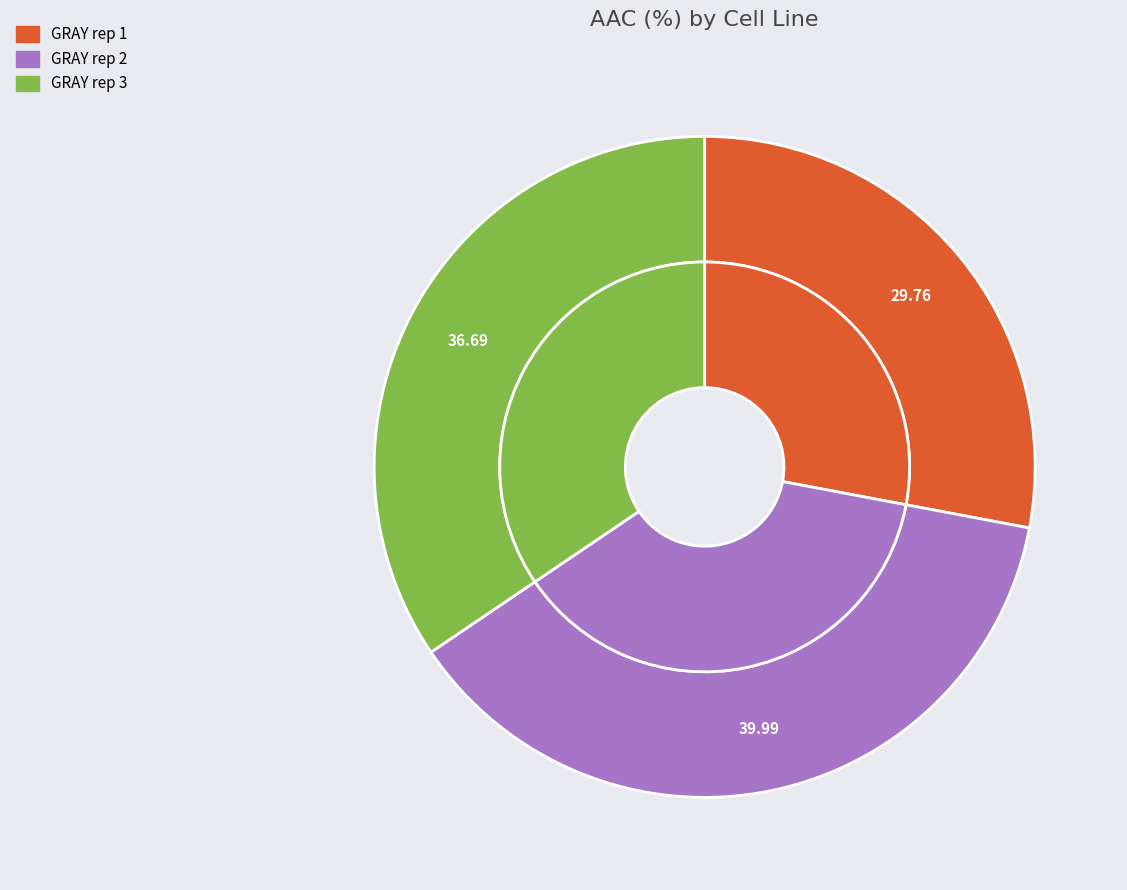

Which slice is the smallest?

GRAY rep 1